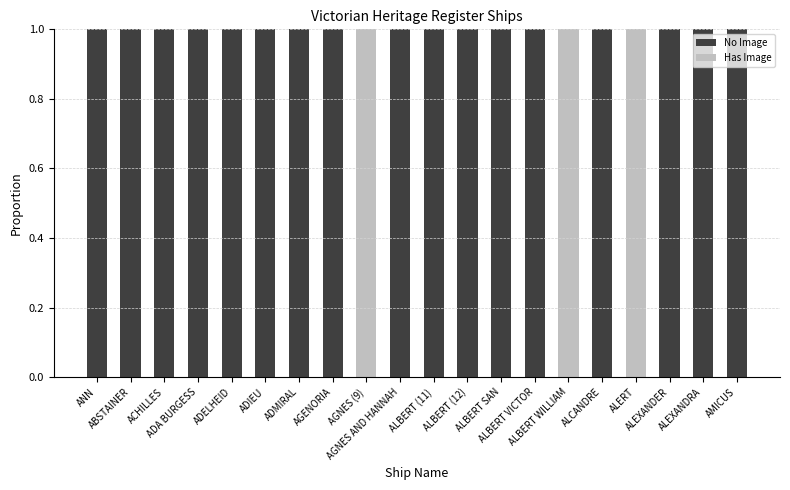

What are all the series names shown in the legend?

No Image, Has Image